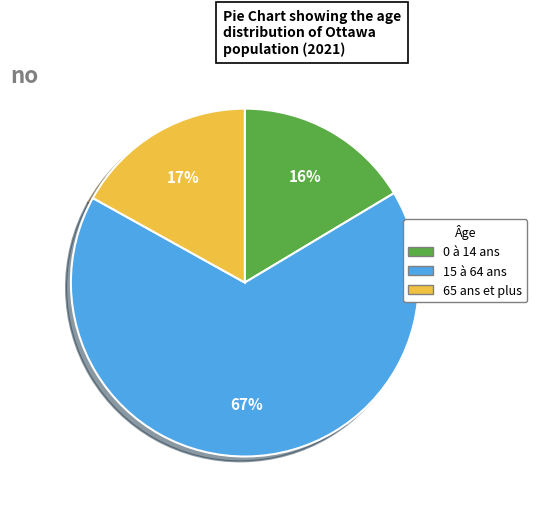

To the nearest percent, what is the average slice percentage?

33%